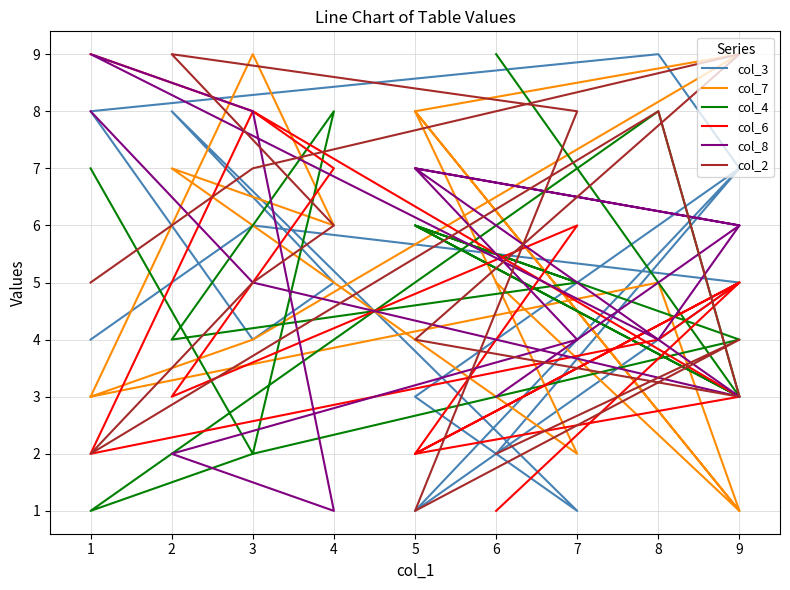

Between 10 and 12, which series saw the biggest shift?

col_3